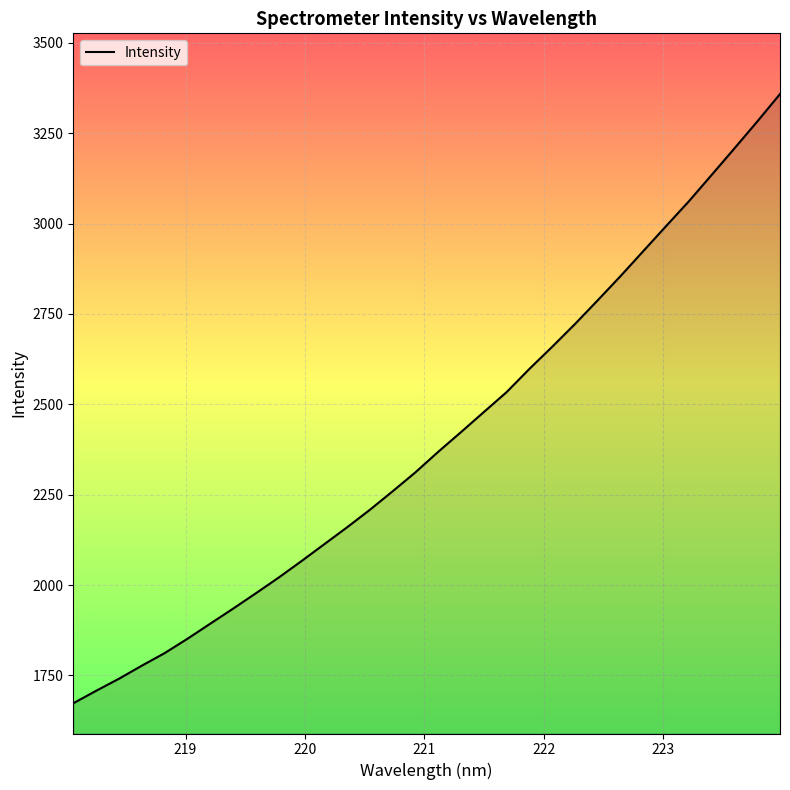

What is the minimum value shown in the chart?

1673.0